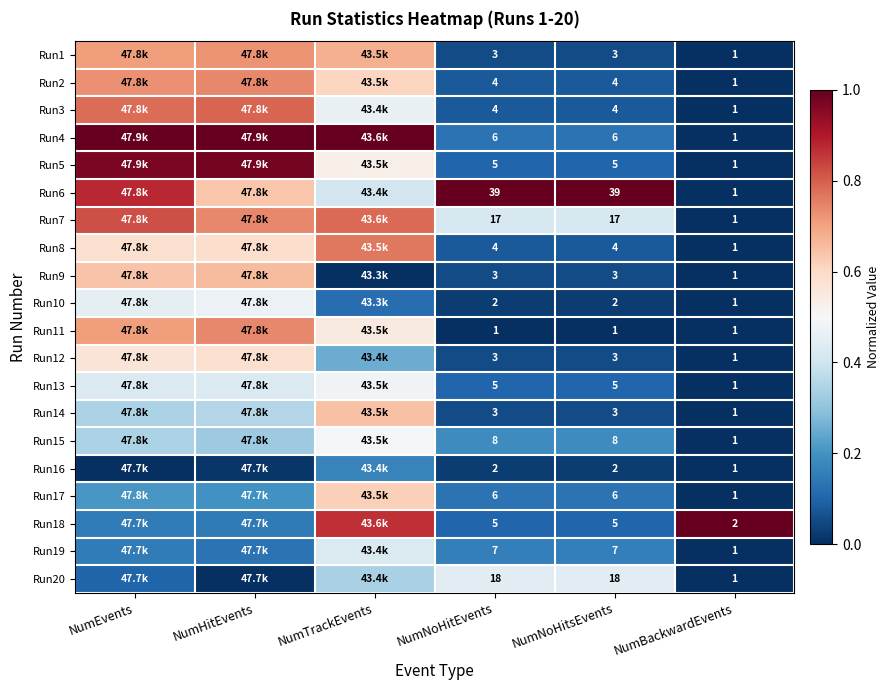

Is the value of Run13 at NumBackwardEvents greater than the value of Run18 at NumNoHitsEvents?

No